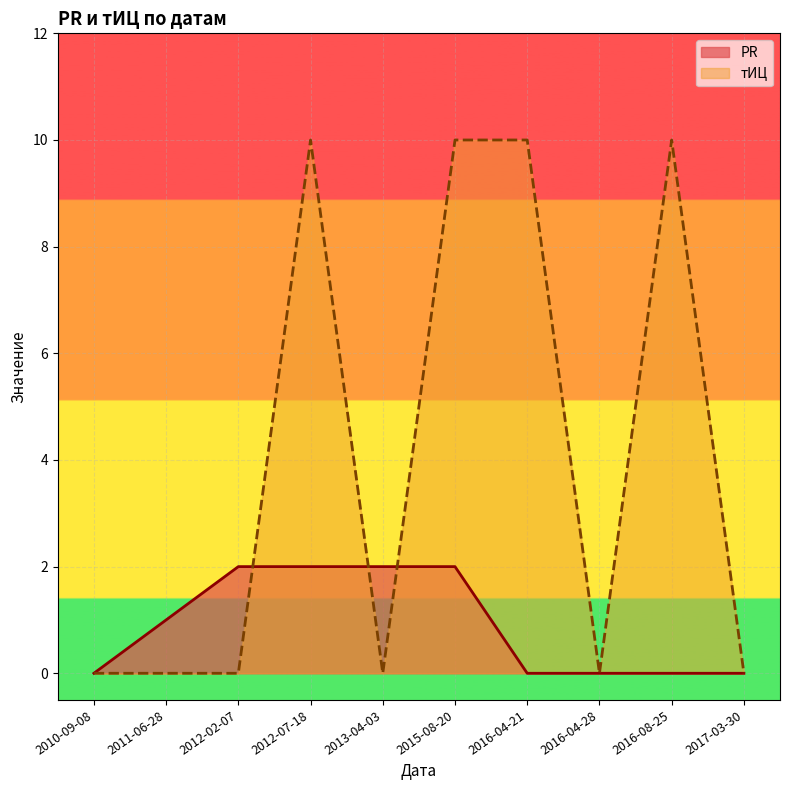

What is the difference between the highest and lowest values at 2015-08-20?

8